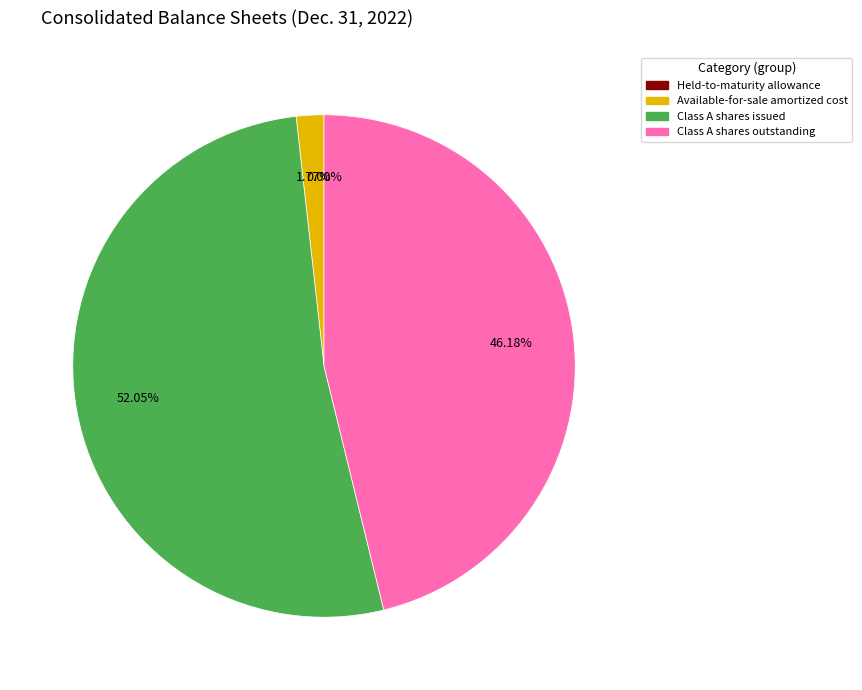

Does Class A shares issued account for over 50% of the chart?

Yes